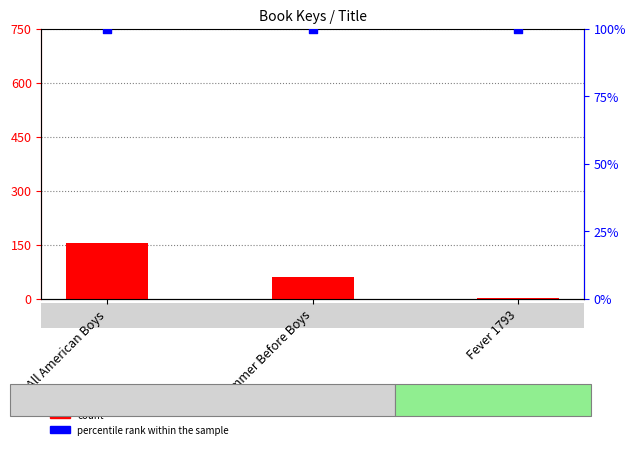

At how many categories does at least one series exceed 75996654?

1